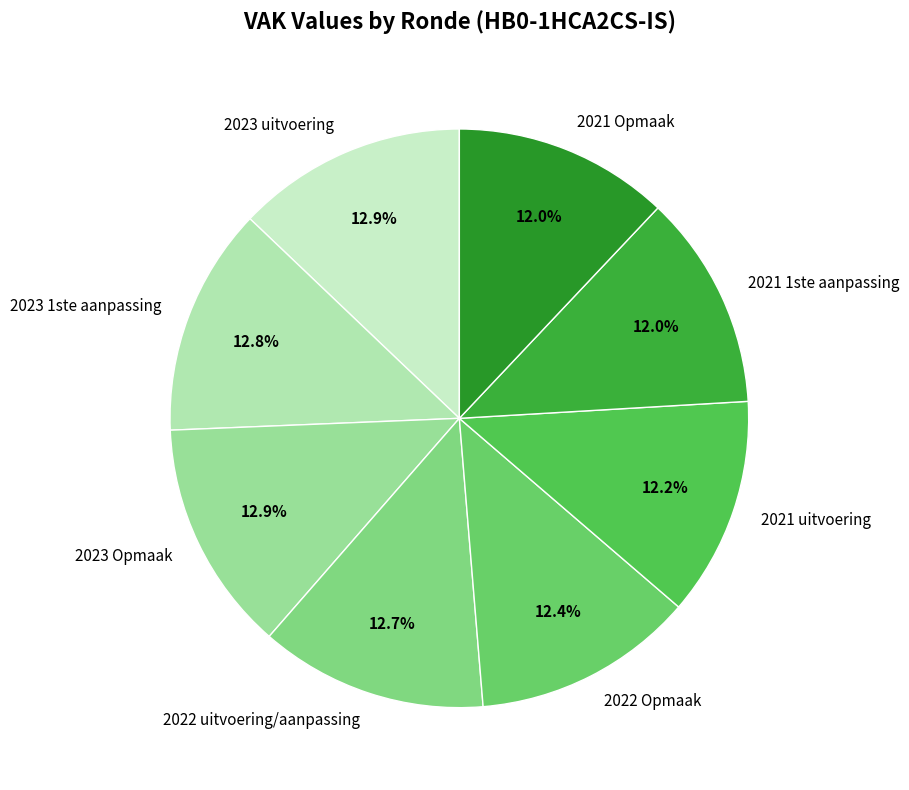

How many slices are in this pie chart?

8